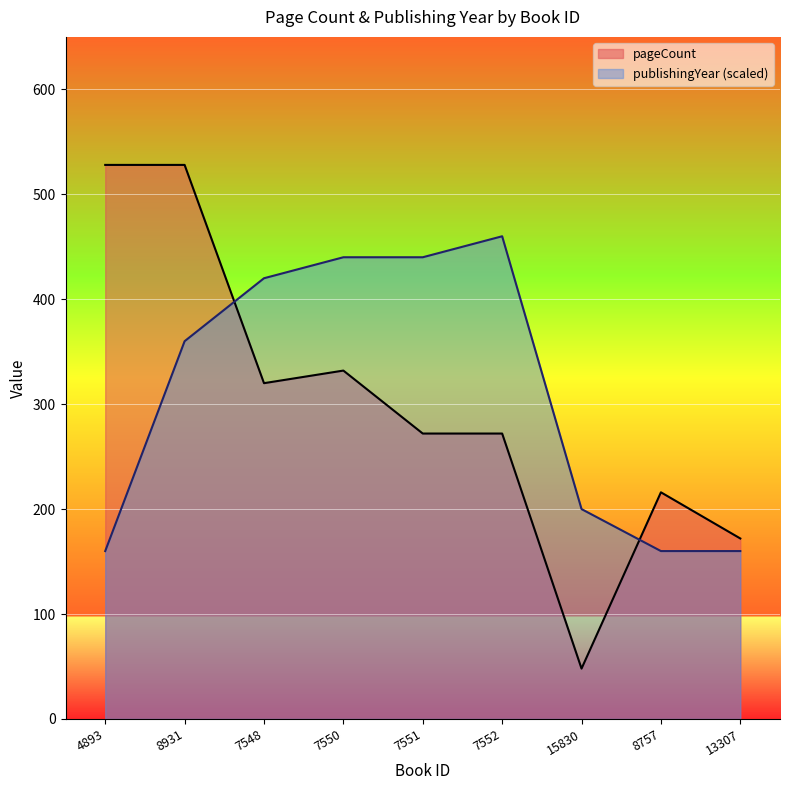

Is it true that pageCount equals 326 at 4893?

False